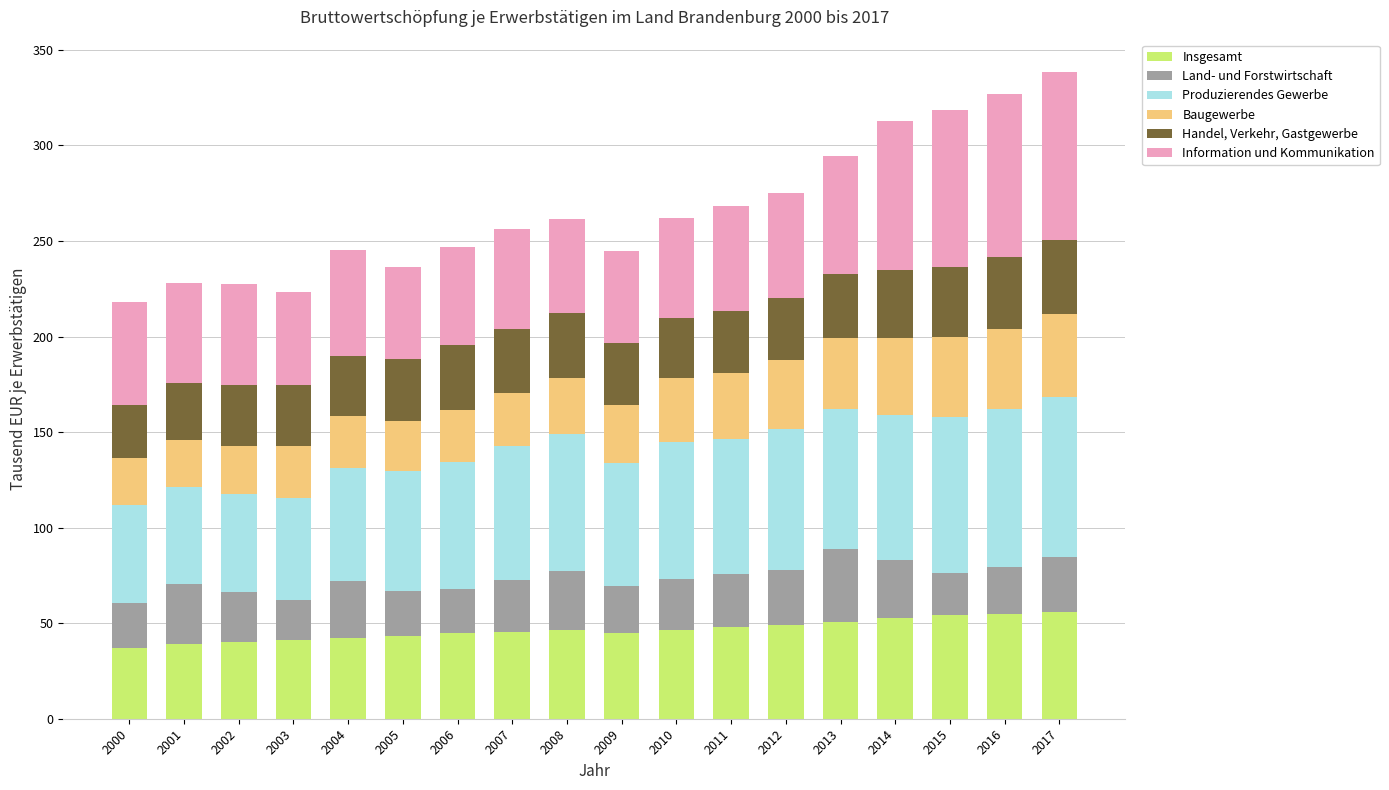

What is the total value across all series at 2017?

338.4